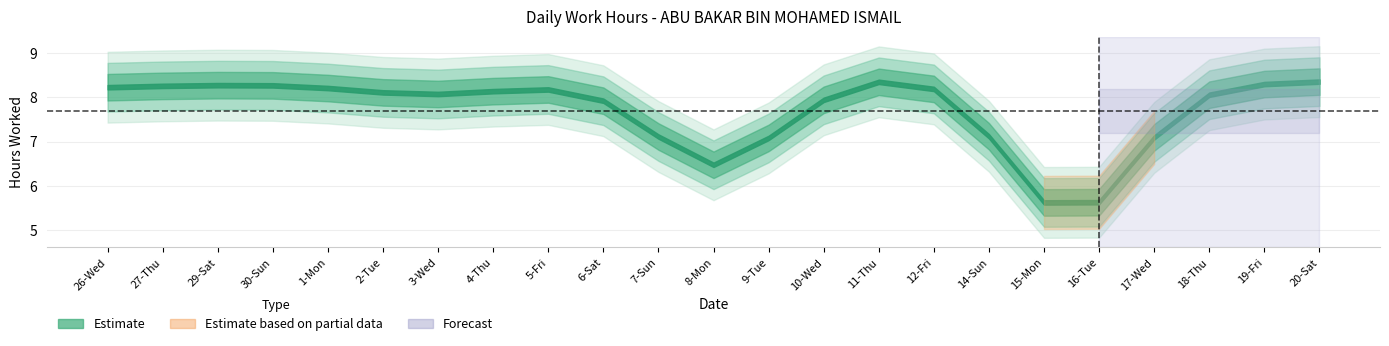

What is the maximum value shown in the chart?

8.8